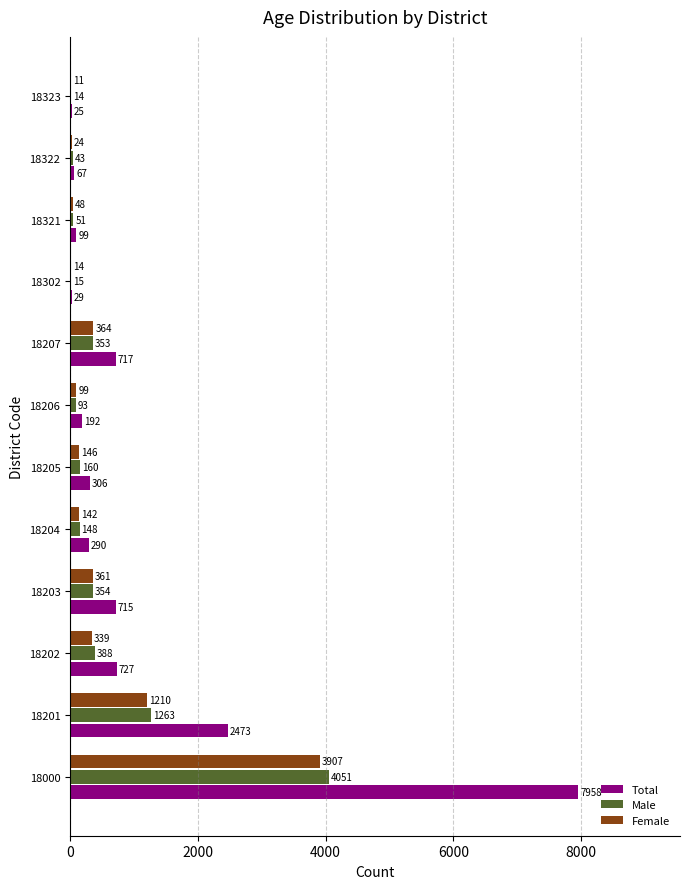

What are all the series names shown in the legend?

Total, Male, Female